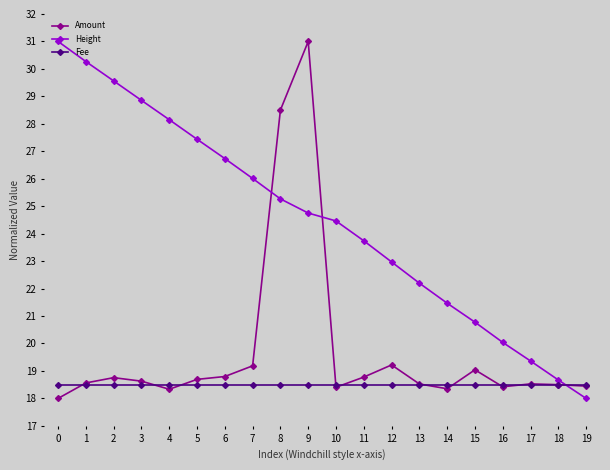

At which category is the sum across all series the highest?

9